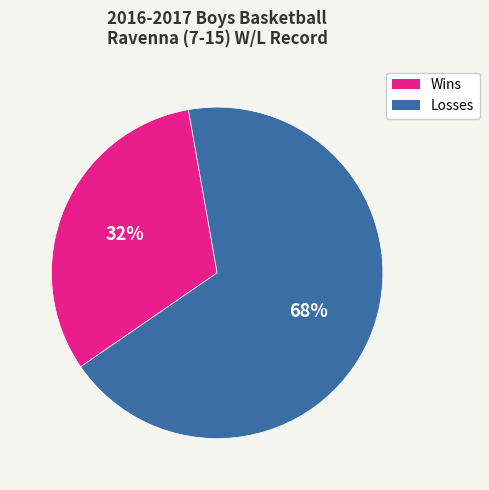

The Losses slice represents 77% of the pie. True or false?

False